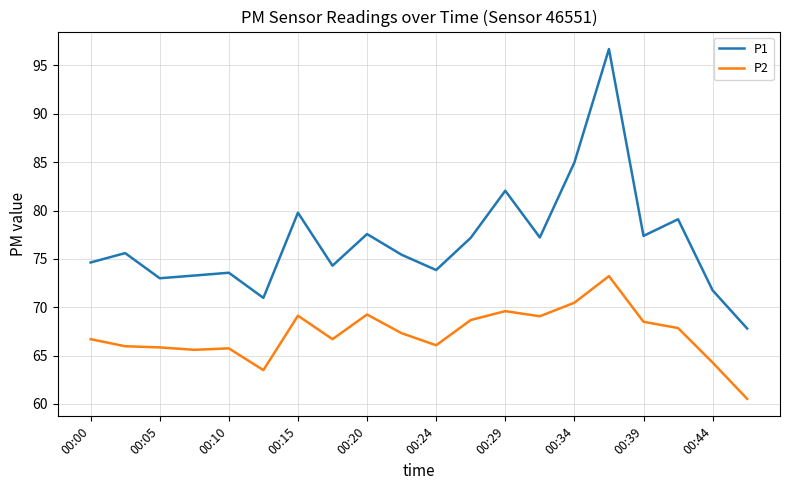

True or false: P2 and P1 cross at least once.

False